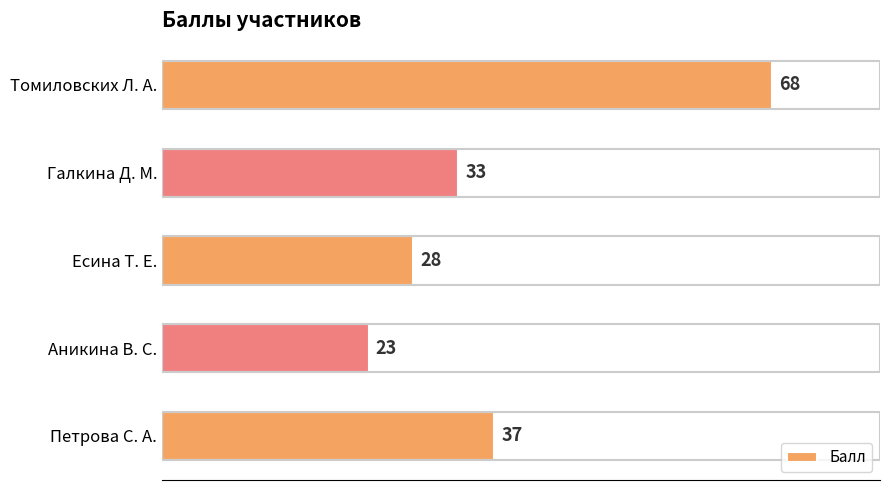

The value at Галкина Д. М. is 56. True or false?

False